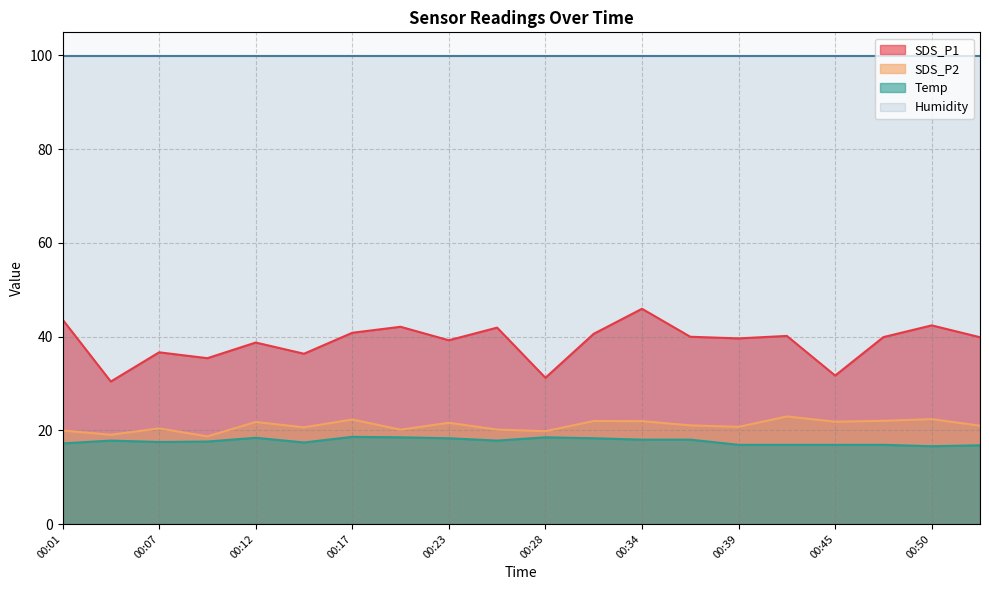

Which series changed the most between 00:07 and 00:53?

SDS_P1